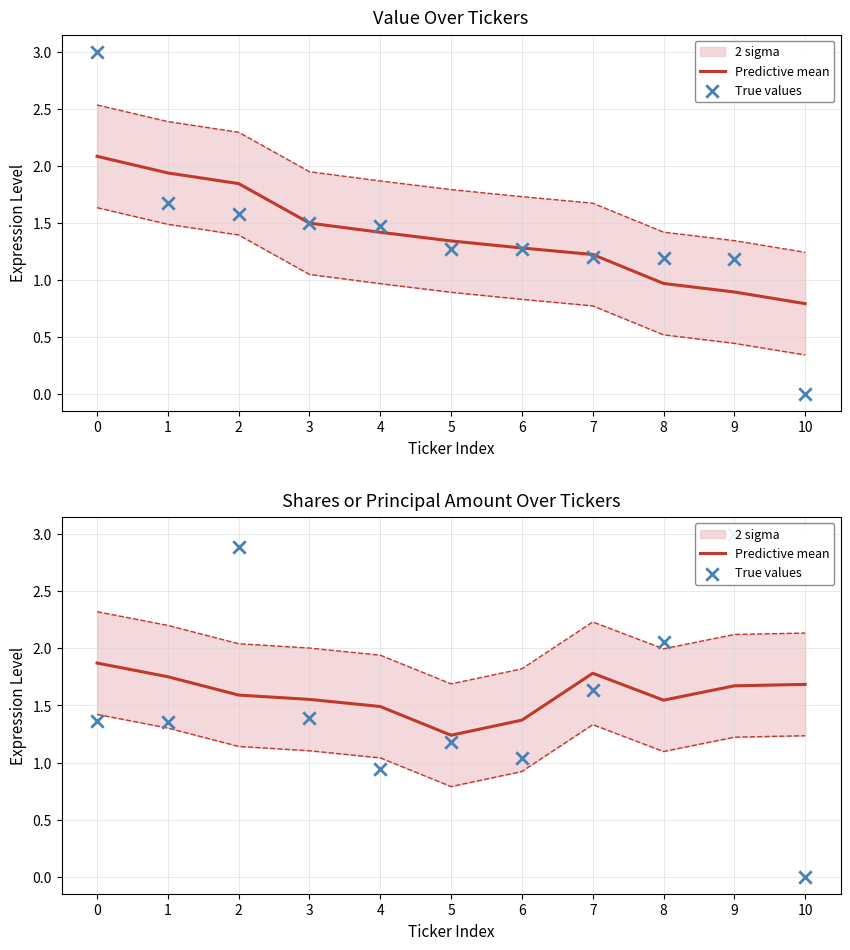

At how many categories does at least one series exceed 1?

11